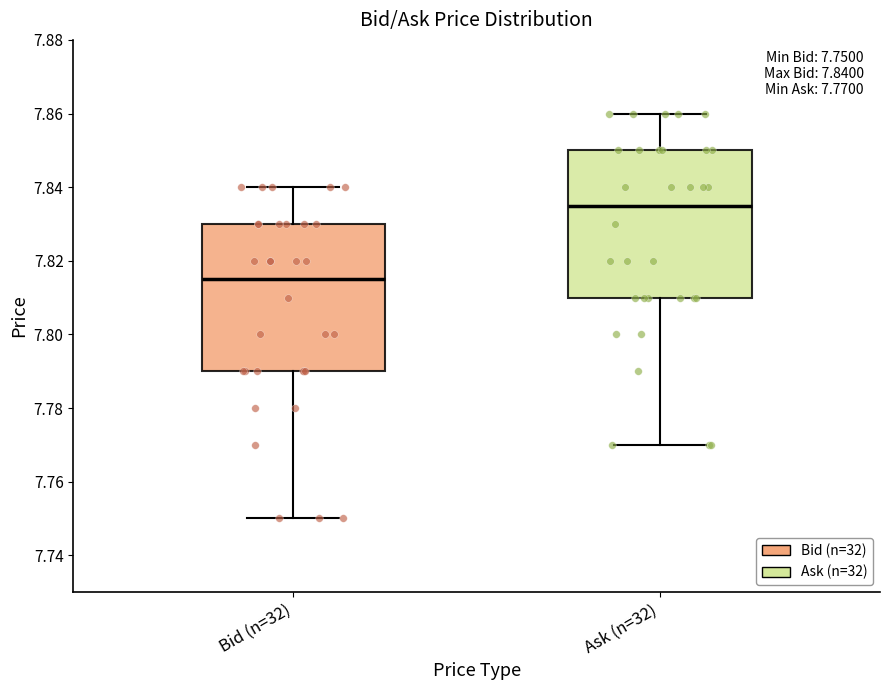

Which box has the lowest median line?

Bid (n=32)